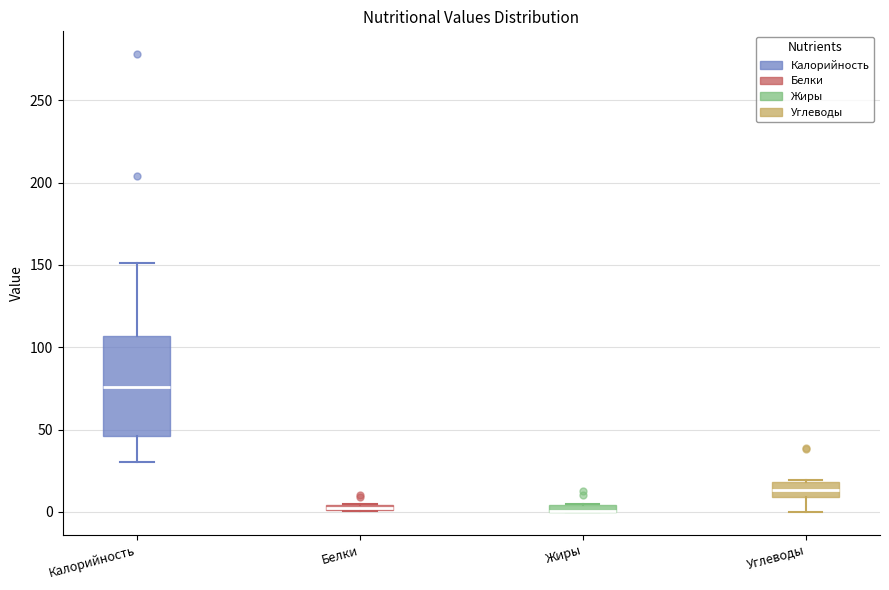

Where is the upper edge of the box for Жиры on the y-axis? The values are not printed on the chart, so give them approximately, as read against the axis.

5